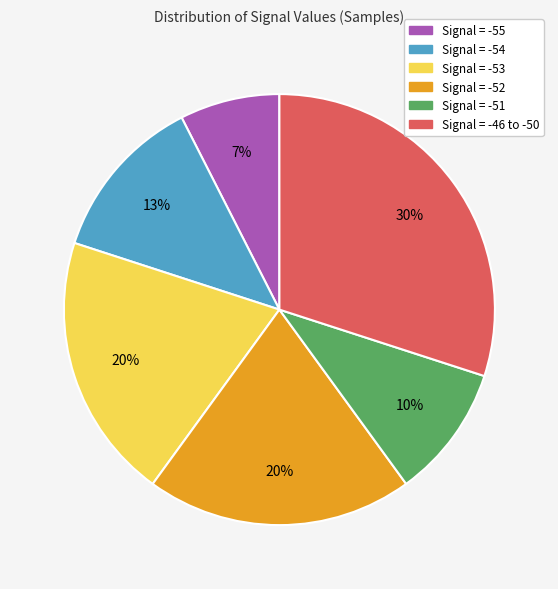

To the nearest percent, what is the average slice percentage?

17%